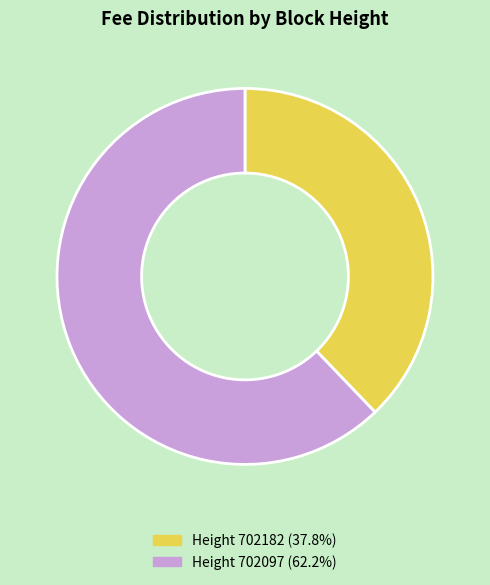

Is there any slice that represents more than half of the pie?

Yes